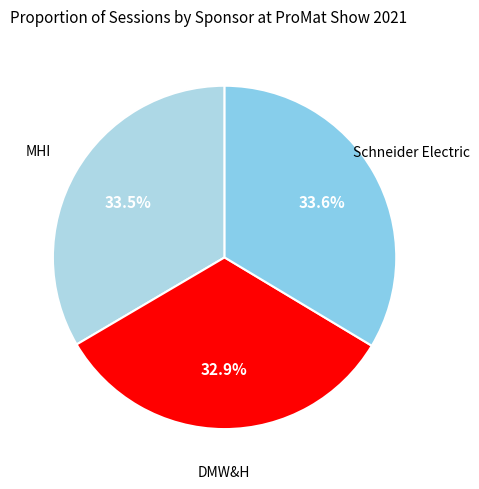

What is the smallest slice in the pie chart?

DMW&H